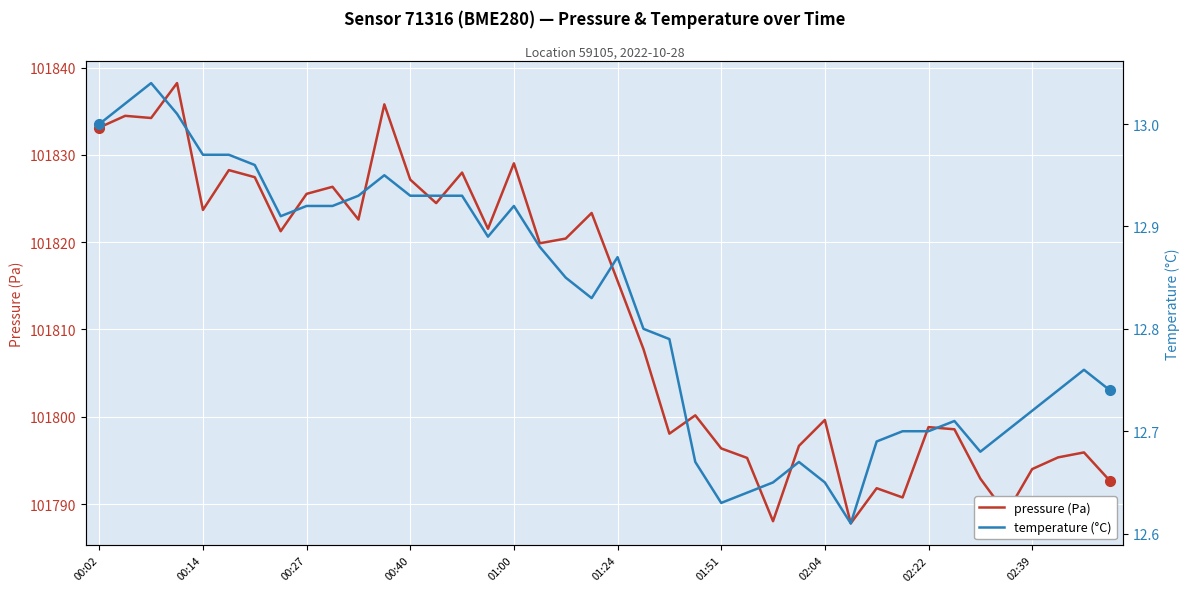

What is the label of the 40th point from the left?

39